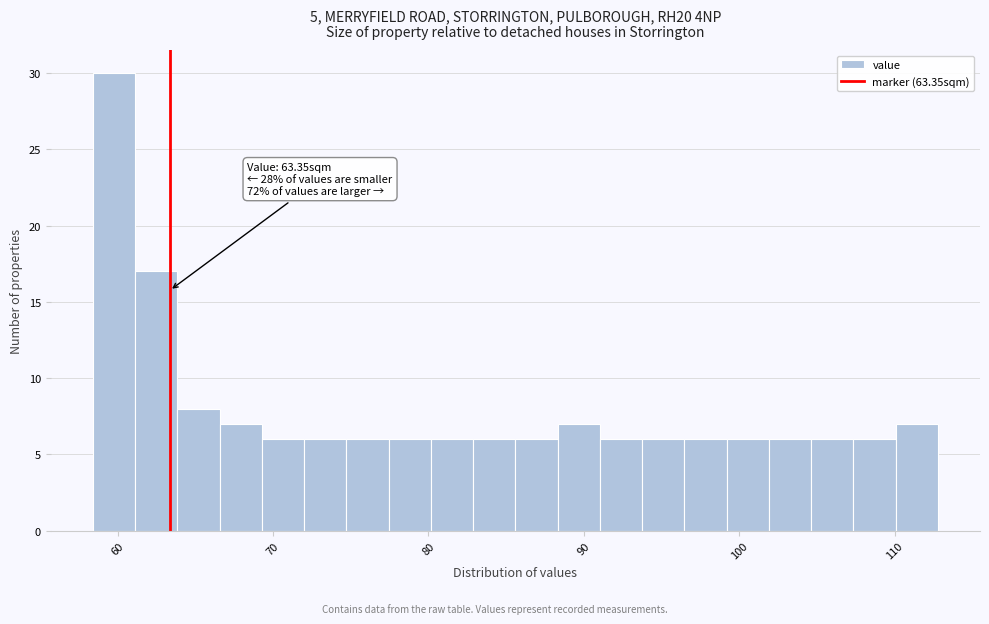

Read against the x-axis, roughly where is the centre of the tallest bar?

60